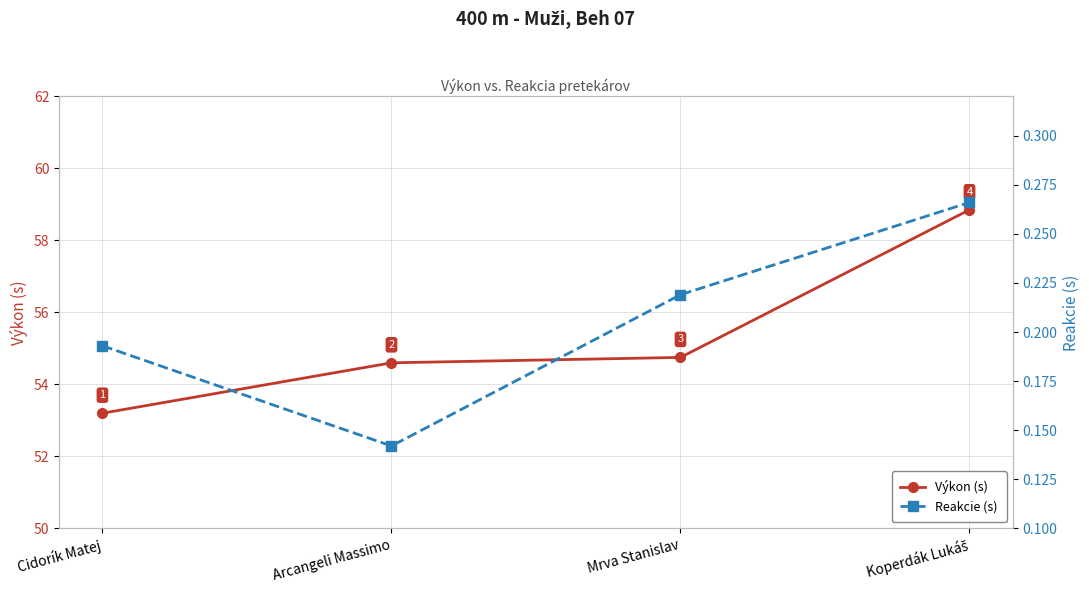

Is it true that Výkon (s) equals 36.8 at Arcangeli Massimo?

False